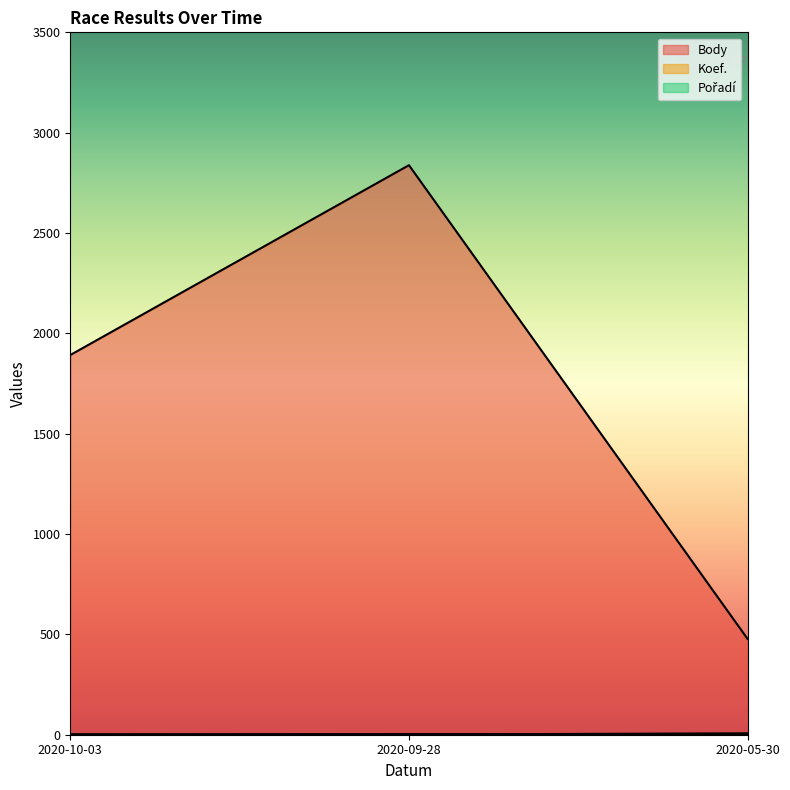

The value of Koef. at 2020-09-28 is 1. True or false?

False